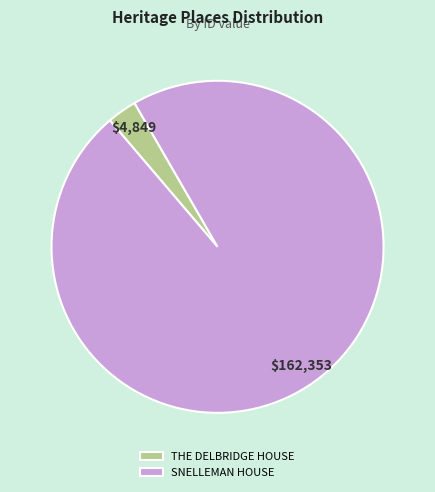

True or false: SNELLEMAN HOUSE accounts for 97% of the total.

True